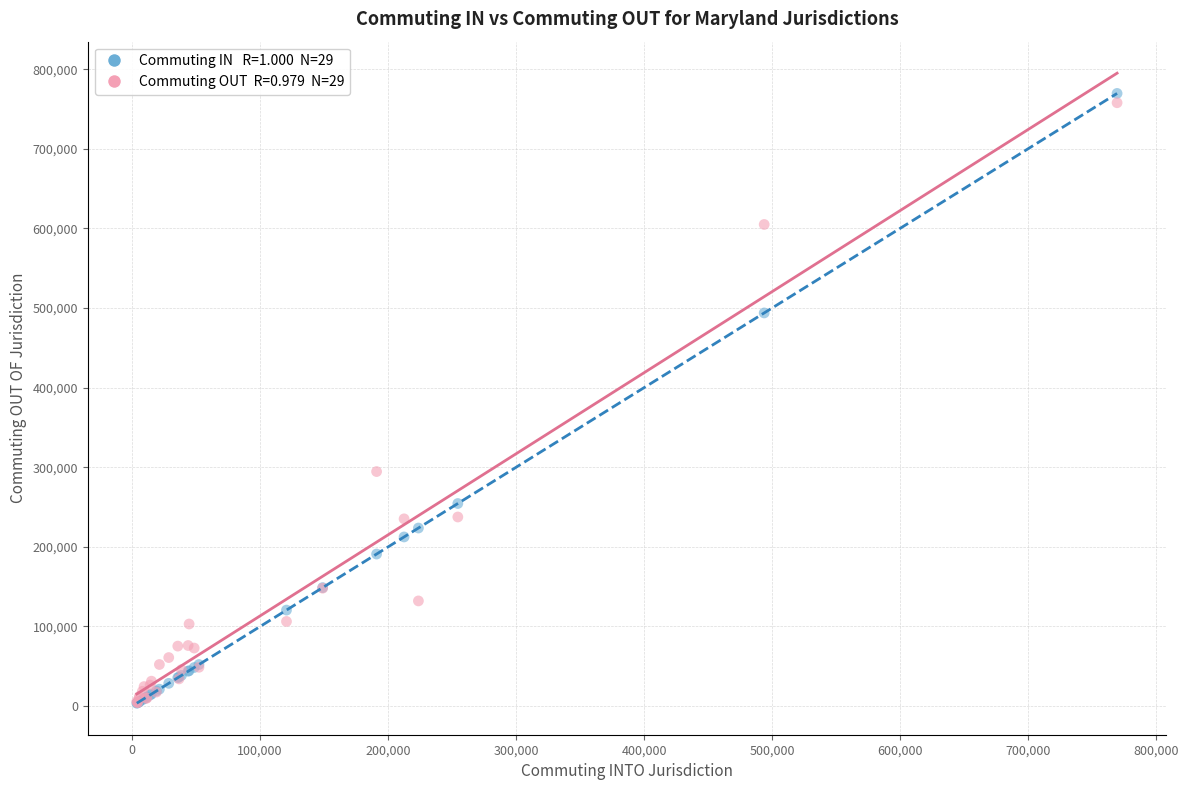

Across all series, what Y value is closest to 386644?

294620